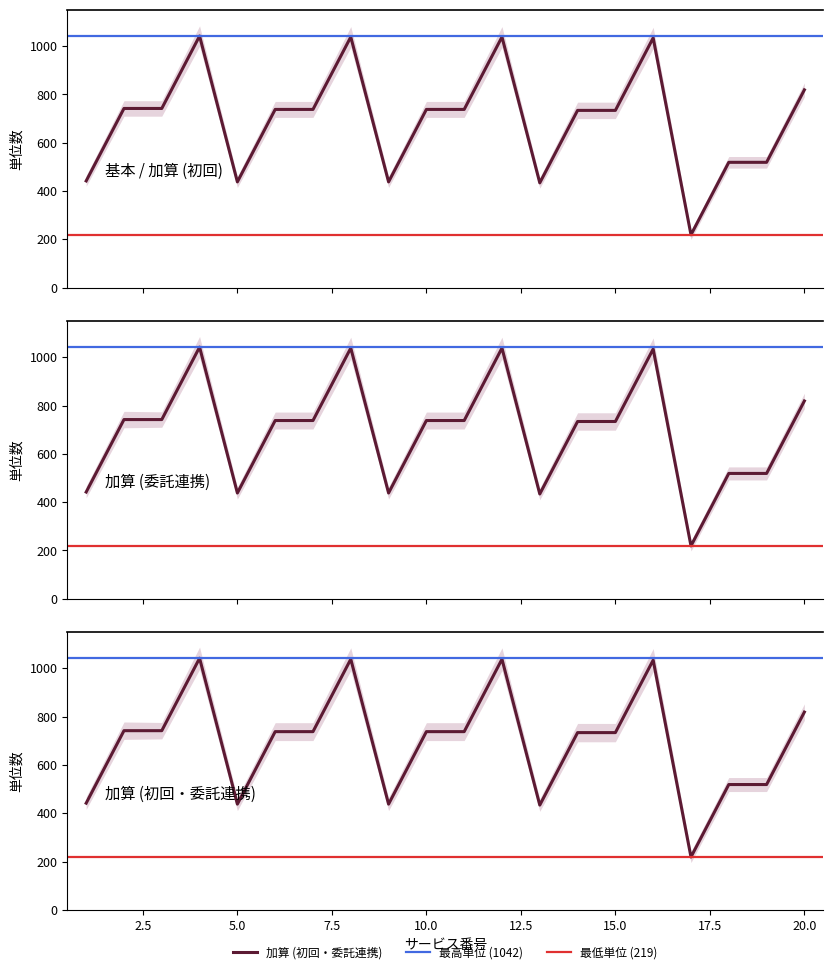

How many lines are shown in the chart?

1